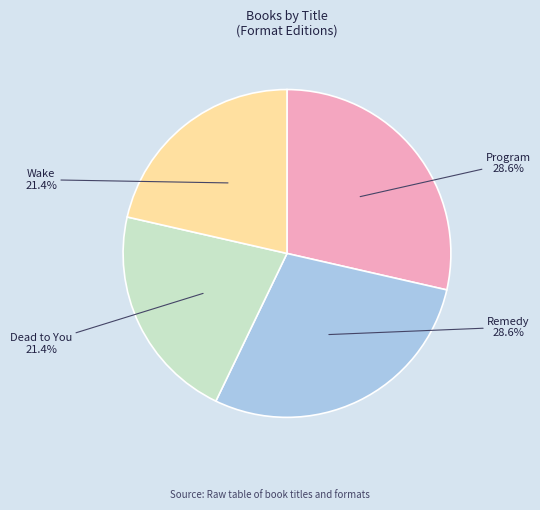

Between Program and Dead to You, which is larger?

Program